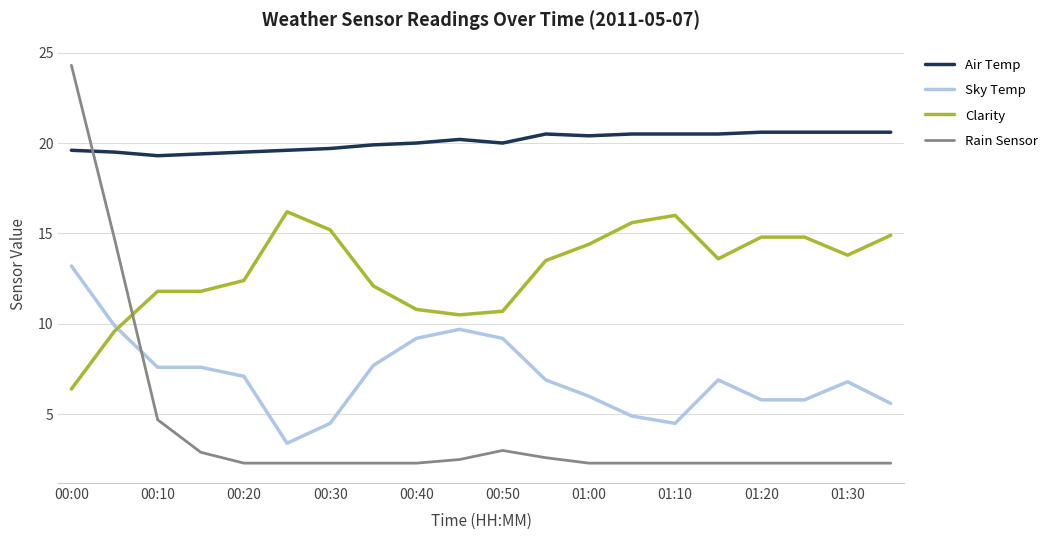

True or false: Air Temp and Rain Sensor cross at least once.

True